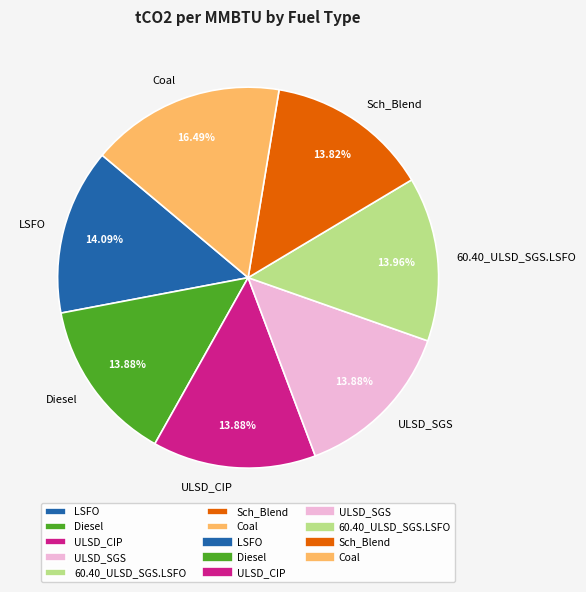

To the nearest percent, what percentage of the pie is 60.40_ULSD_SGS.LSFO?

14%